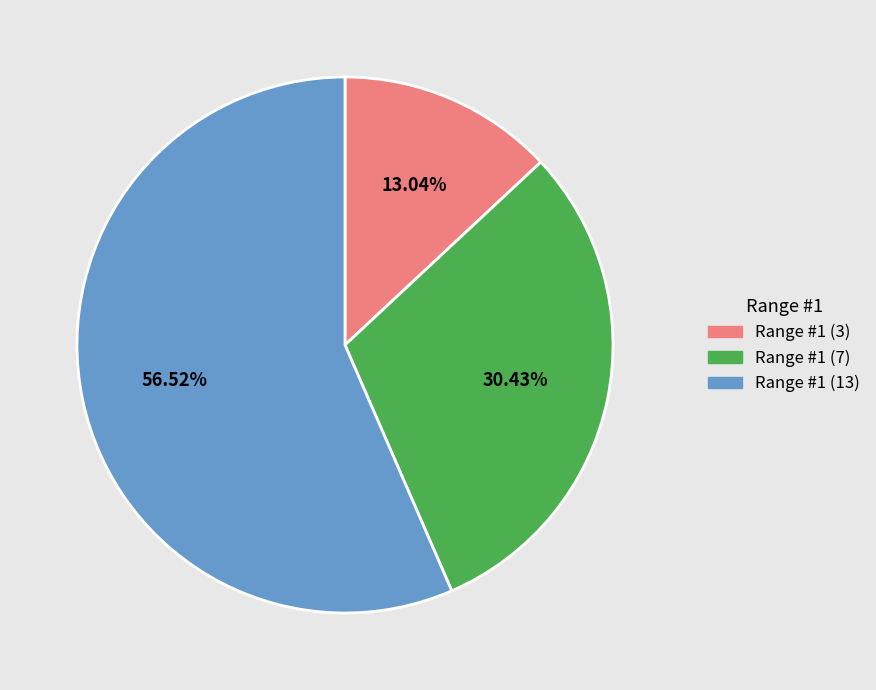

The Range #1 (13) slice represents 57% of the pie. True or false?

True